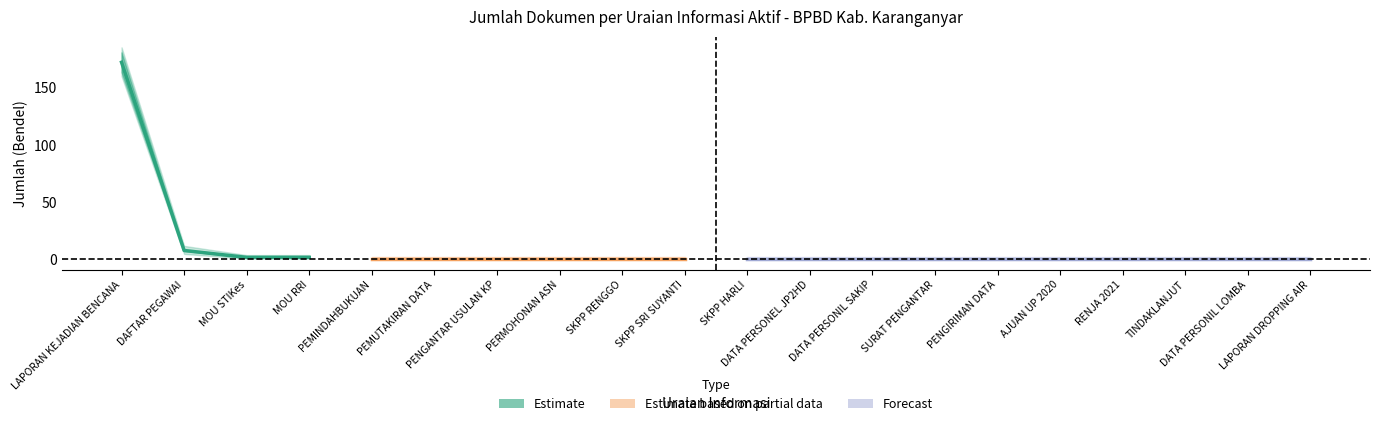

True or false: Upper and Lower cross at least once.

False